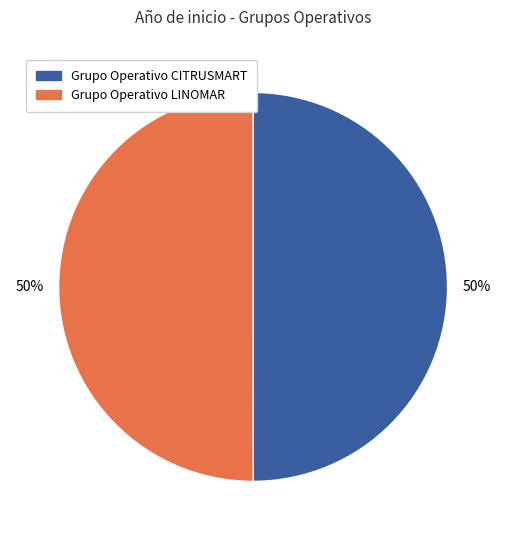

Is it true that Grupo Operativo LINOMAR is 38% of the pie?

False